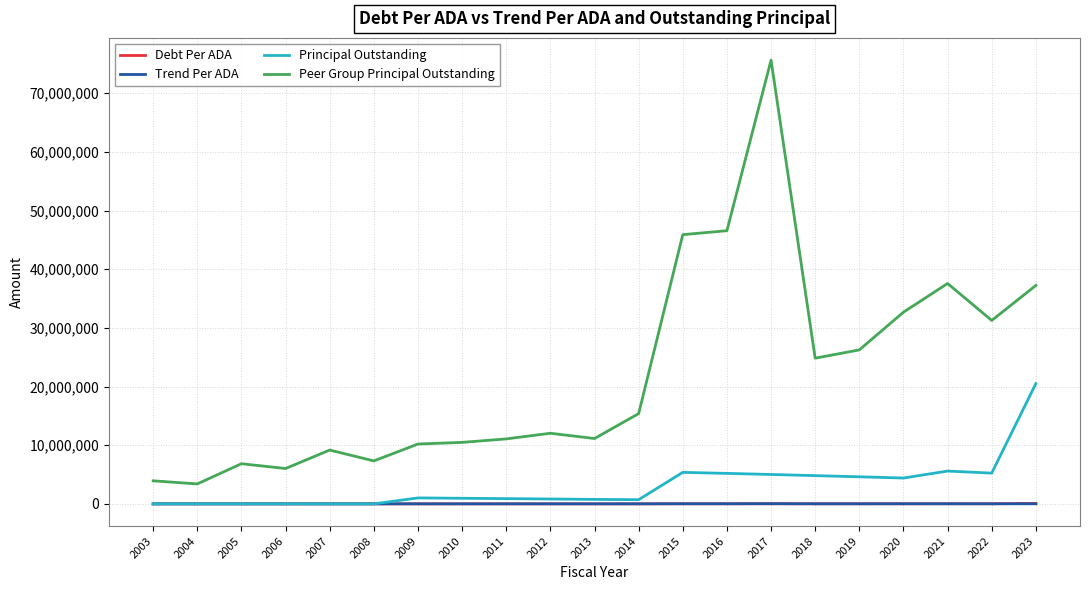

Between which two adjacent categories do Principal Outstanding and Trend Per ADA first intersect?

2008 and 2009